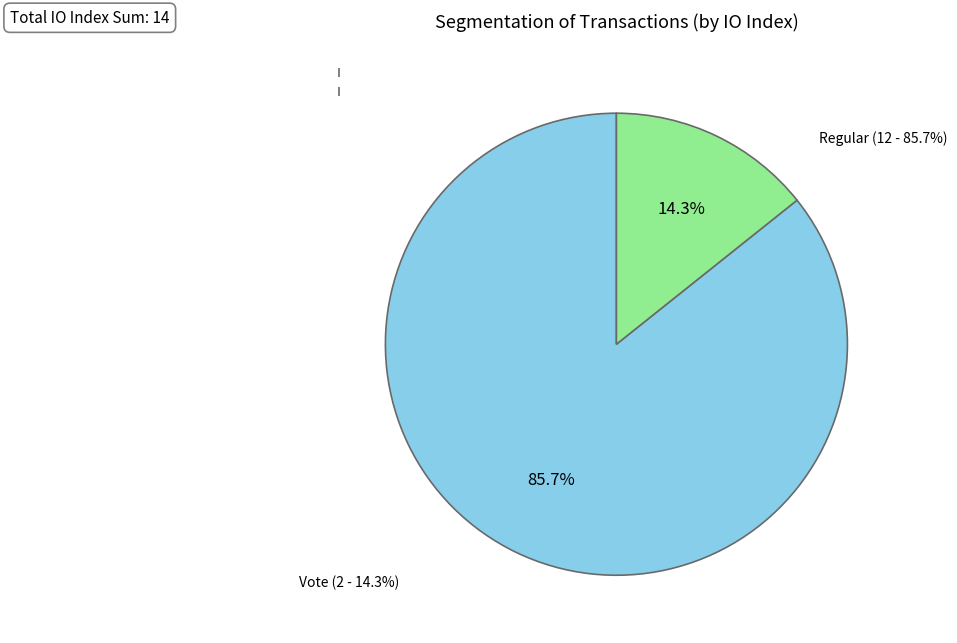

Rank the categories by value from lowest to highest.

Vote (io_index=2), Regular (io_index=12)